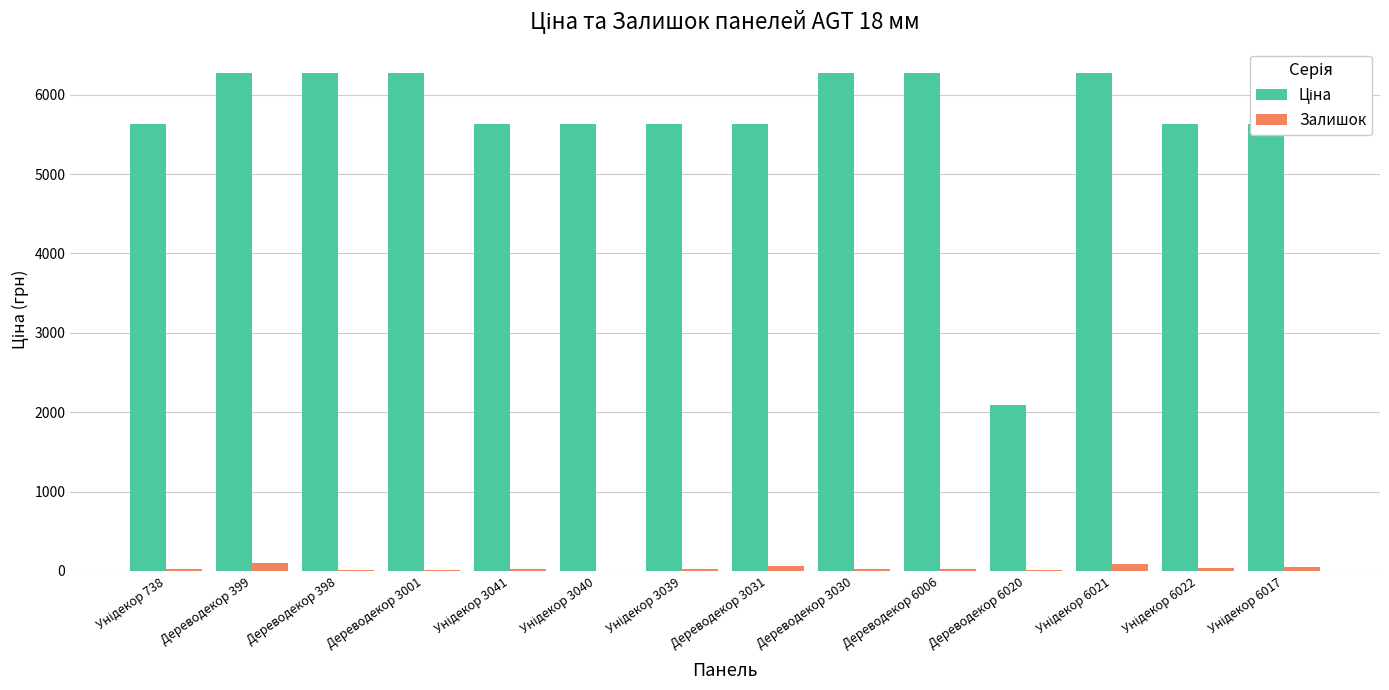

What is the maximum value shown in the chart?

6266.7